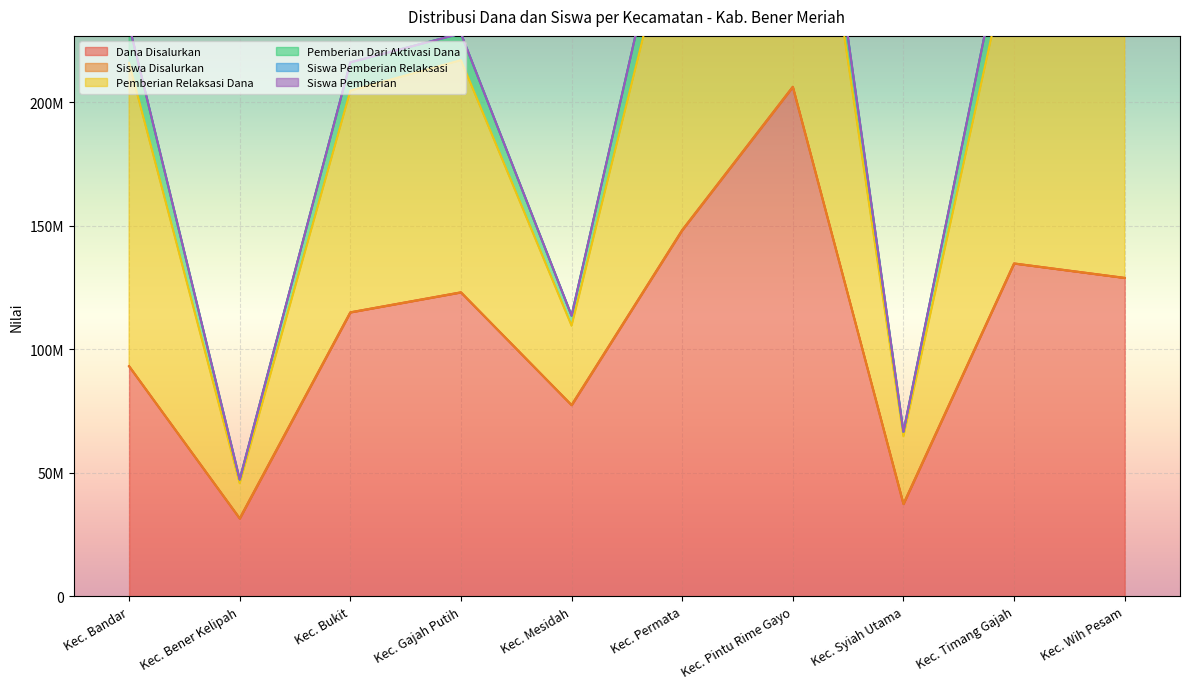

Is it true that Siswa Pemberian Relaksasi equals 42023772 at Kec. Syiah Utama?

False